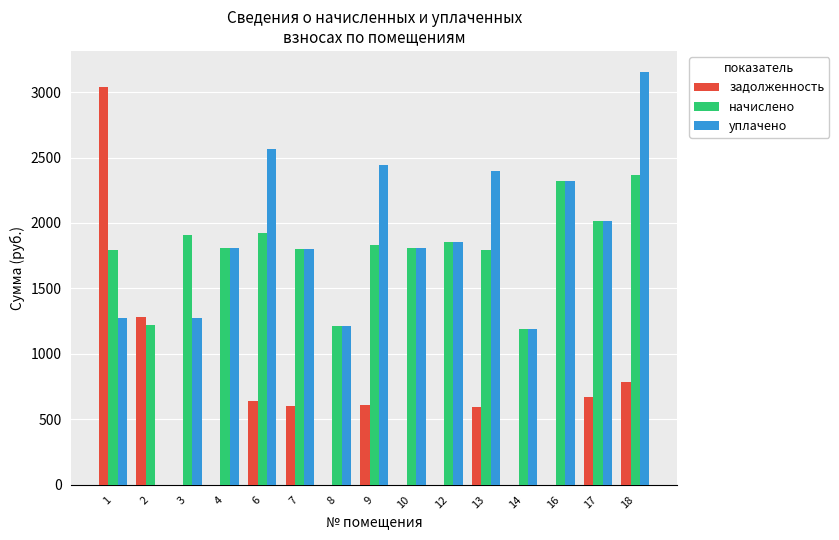

Is the value of начислено at 17 greater than the value of задолженность at 7?

Yes